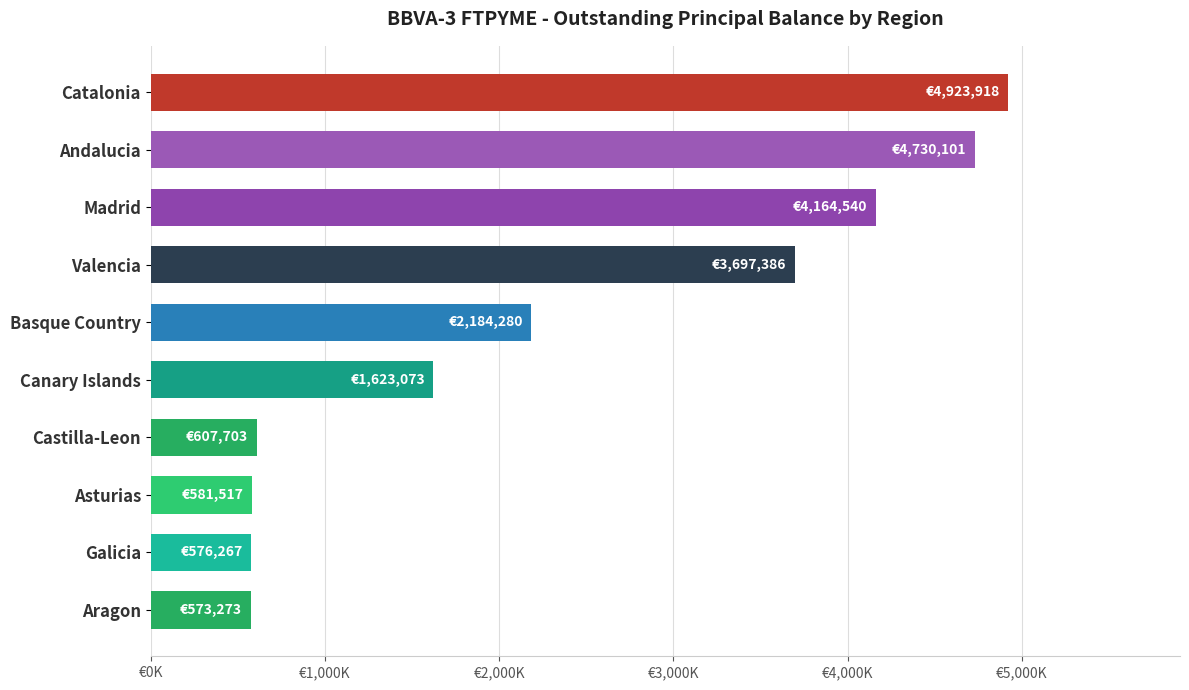

What is the difference between the maximum and minimum values?

4350645.5